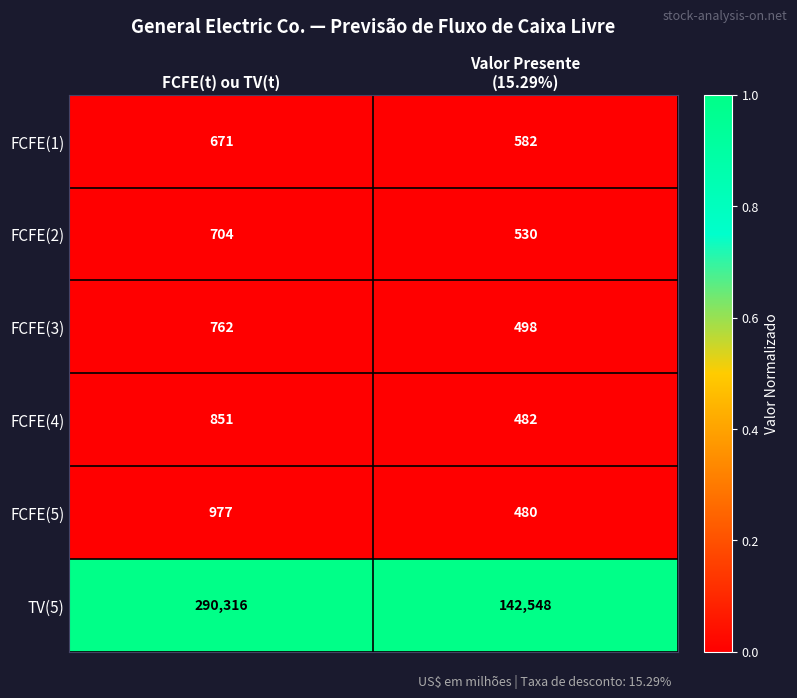

Reading left to right, extract all data points from this chart.

FCFE(1): 671	582
FCFE(2): 704	530
FCFE(3): 762	498
FCFE(4): 851	482
FCFE(5): 977	480
TV(5): 290316	142548